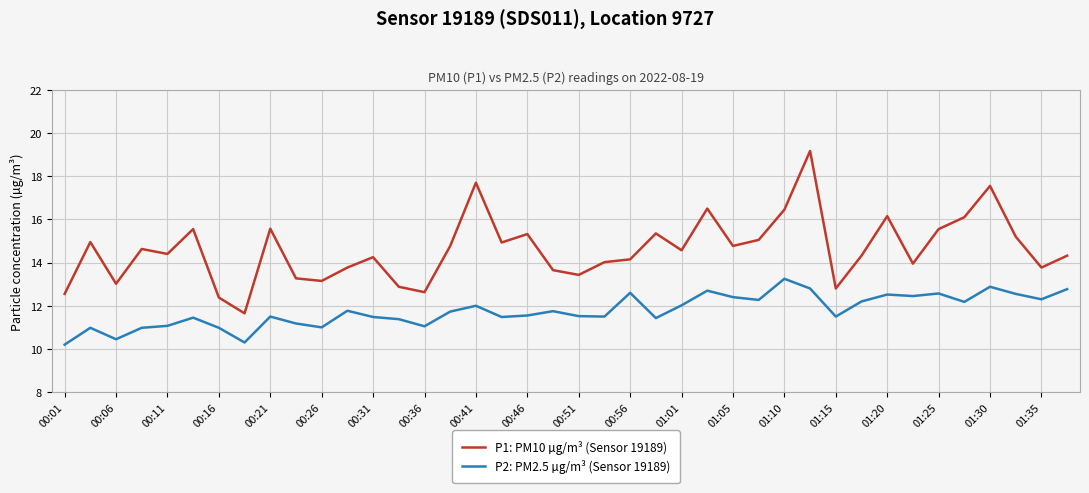

True or false: P1: PM10 µg/m³ (Sensor 19189) and P2: PM2.5 µg/m³ (Sensor 19189) cross at least once.

False